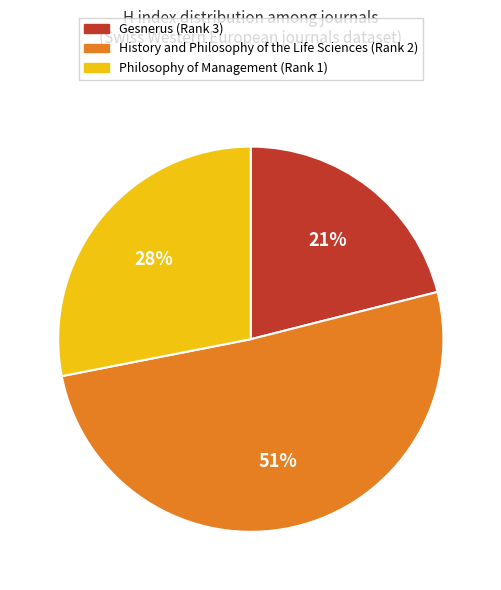

To the nearest percent, what is the combined percentage of Gesnerus (Rank 3) and History and Philosophy of the Life Sciences (Rank 2)?

72%